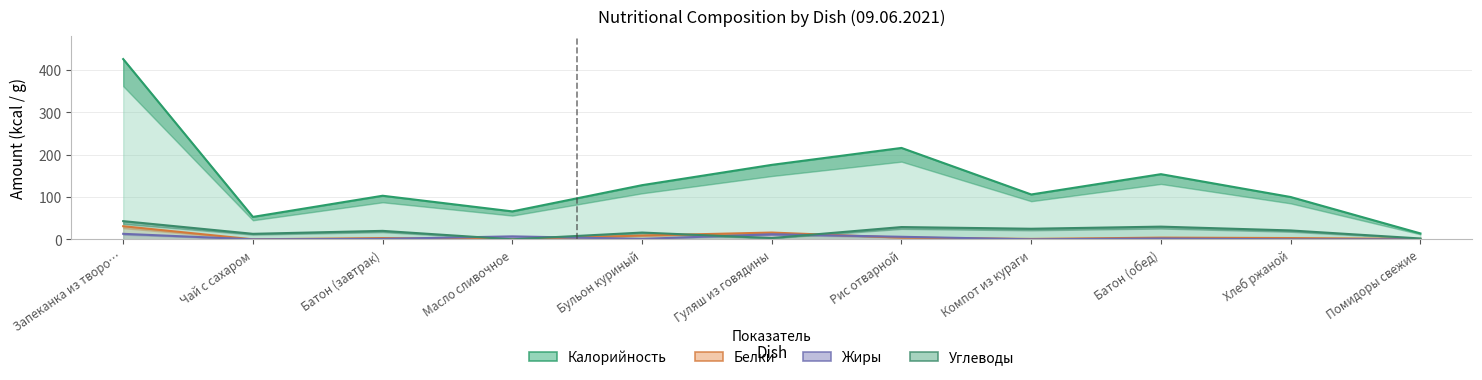

What is the difference between the maximum and minimum values in the Белки series?

31